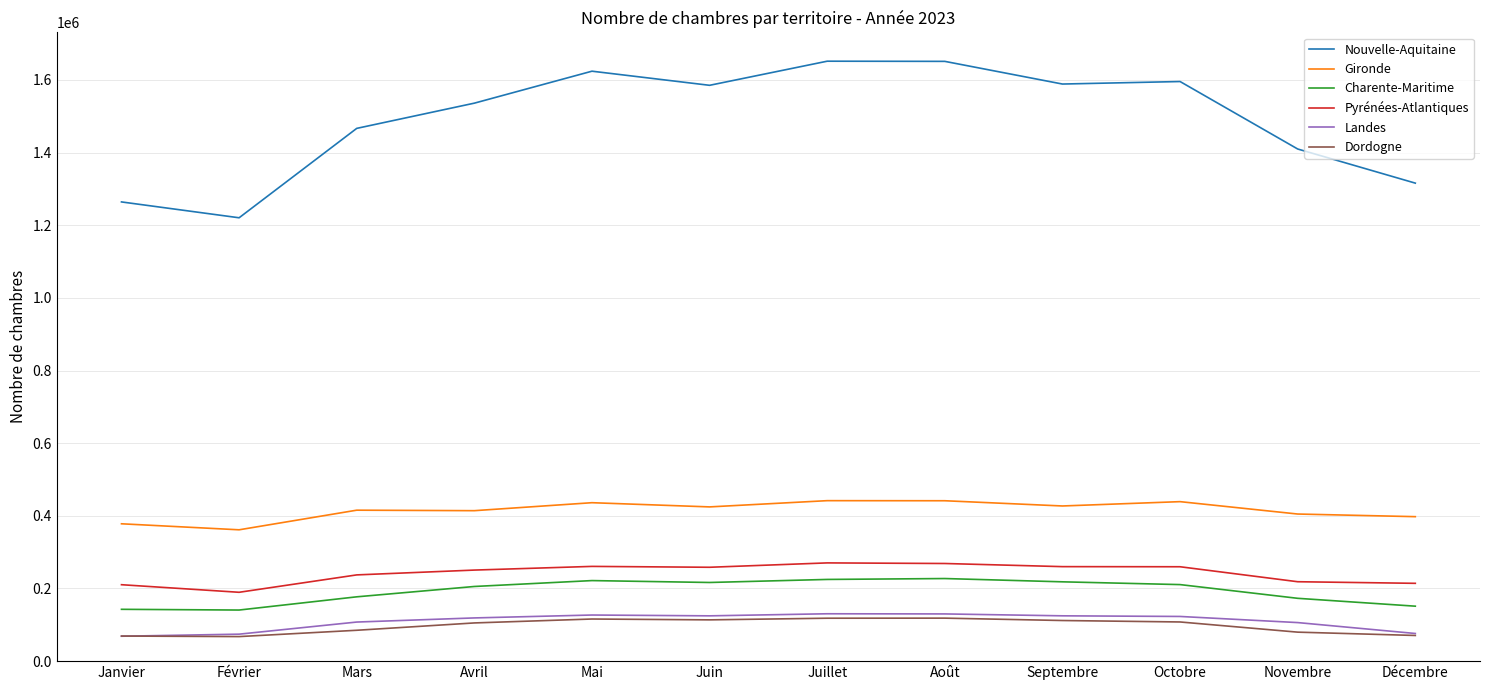

What is the difference between the maximum and second lowest values in the Pyrénées-Atlantiques series?

60041